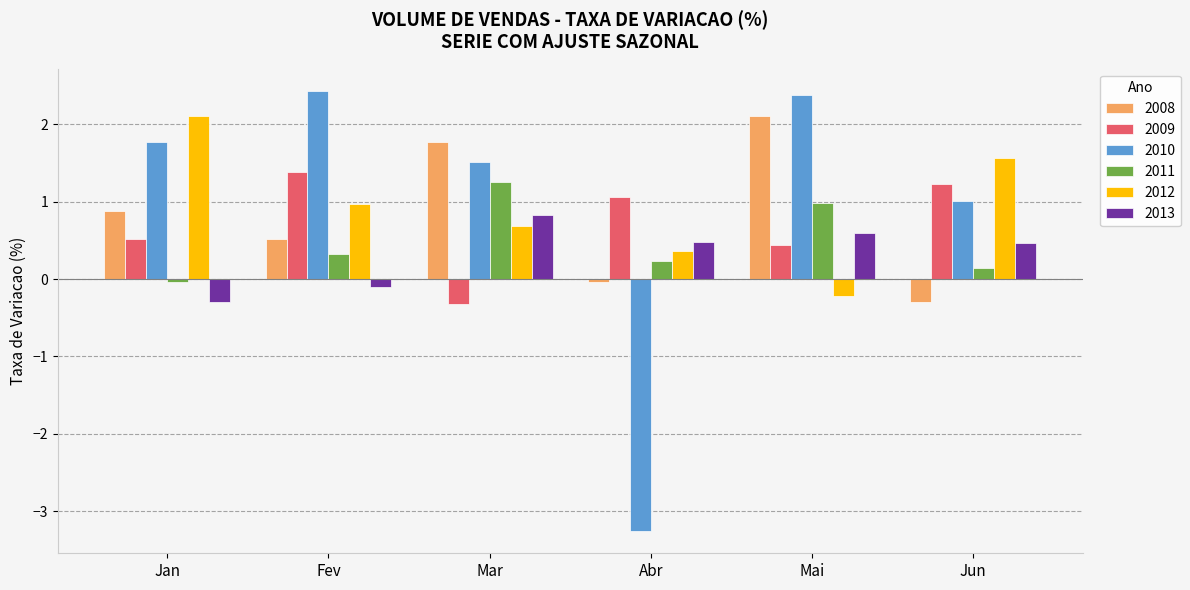

What is the highest value of the 2009 series?

1.4